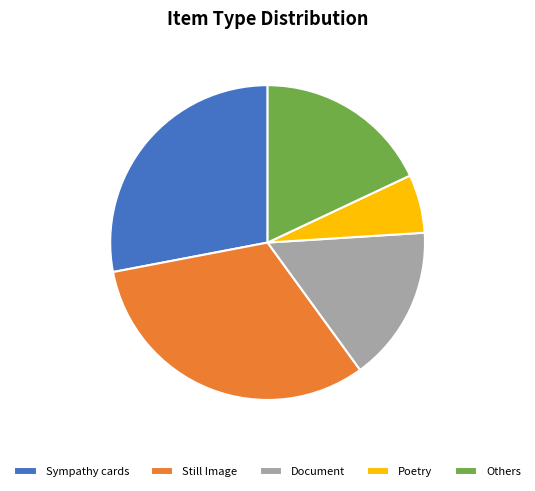

The Still Image slice represents 32% of the pie. True or false?

True